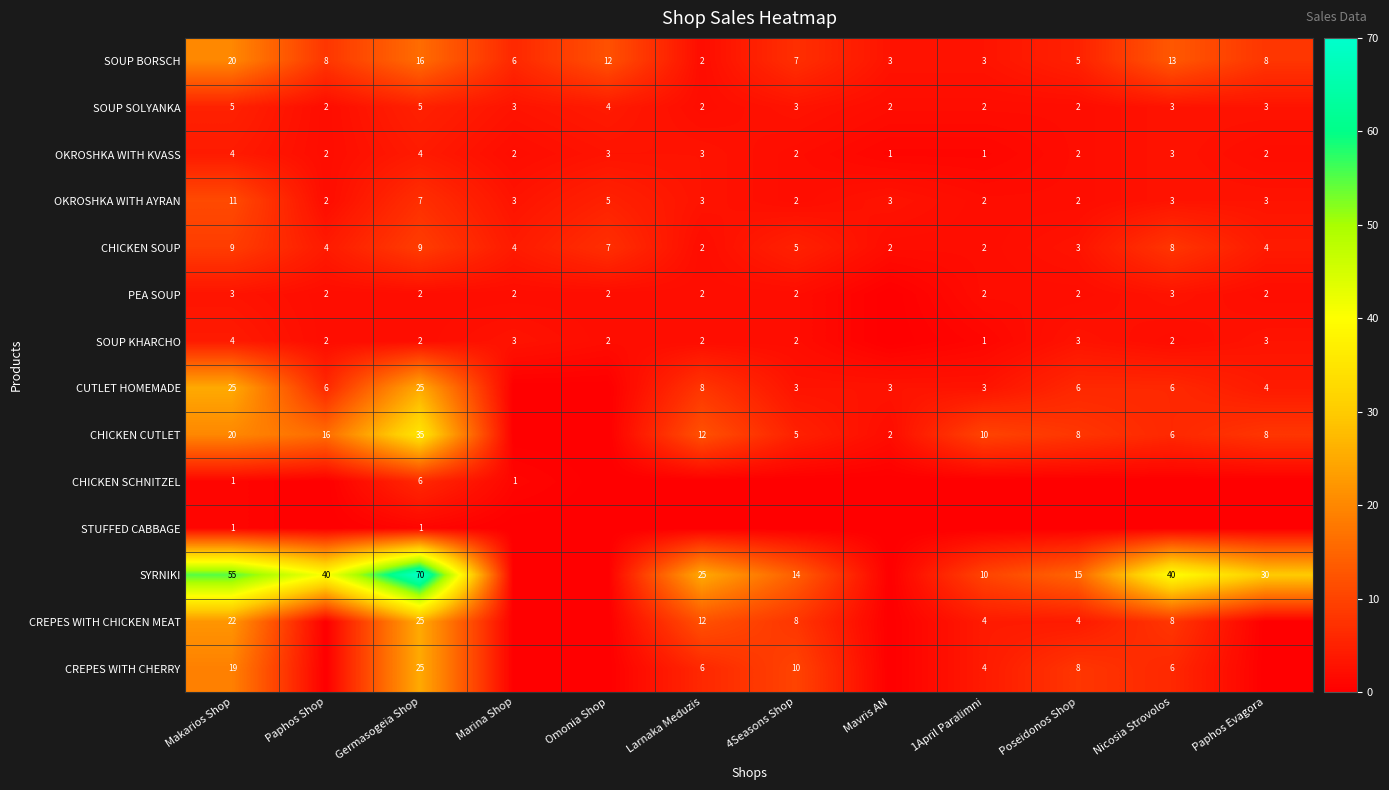

What is the difference between the maximum and second lowest values in the SOUP BORSCH series?

17